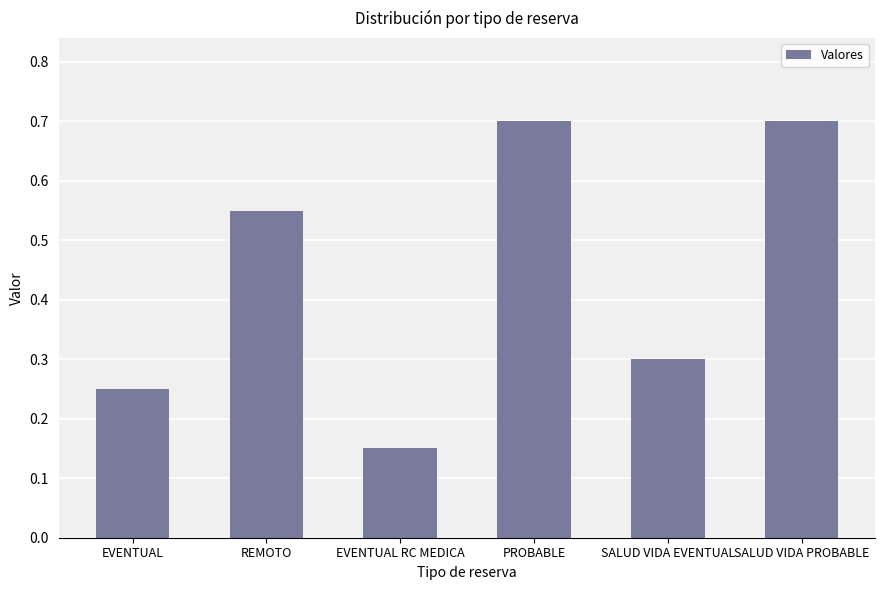

What is the average value?

0.4